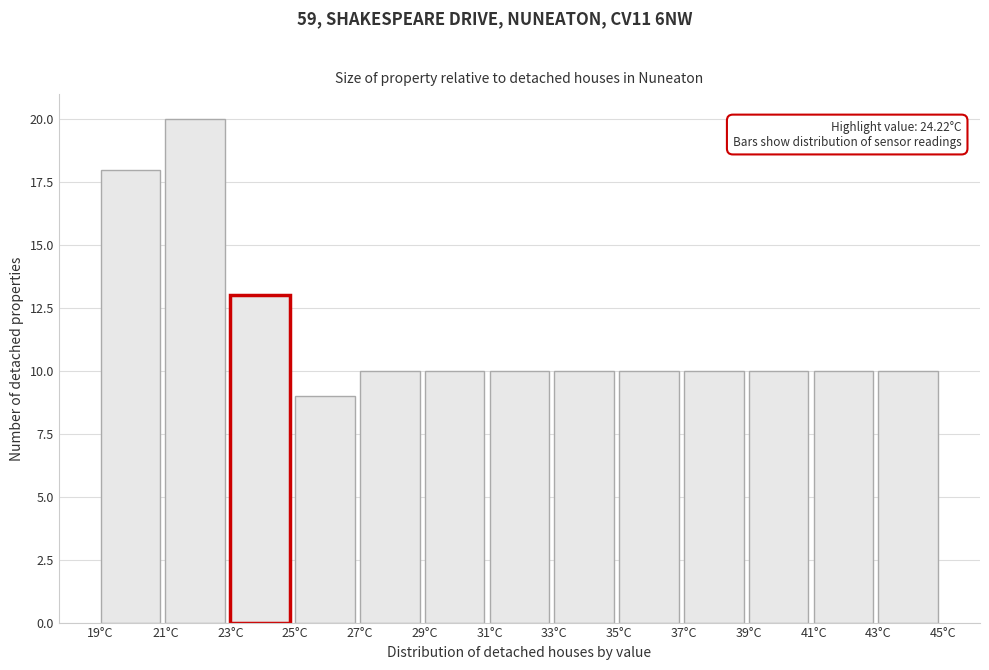

Which range on the x-axis has the tallest bar?

21 to 23